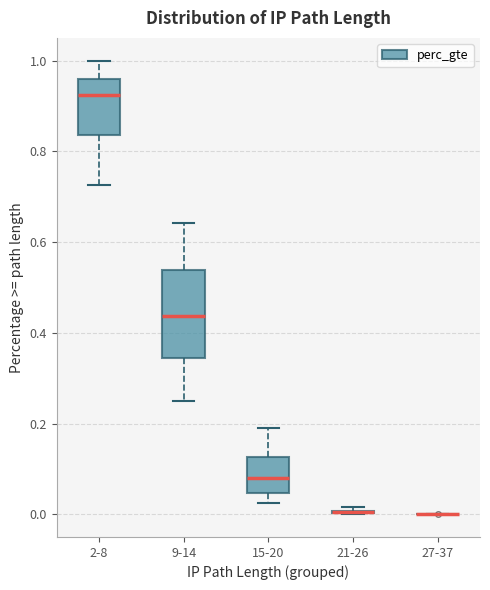

Comparing the boxes themselves (not the whiskers), which one is the tallest?

9-14